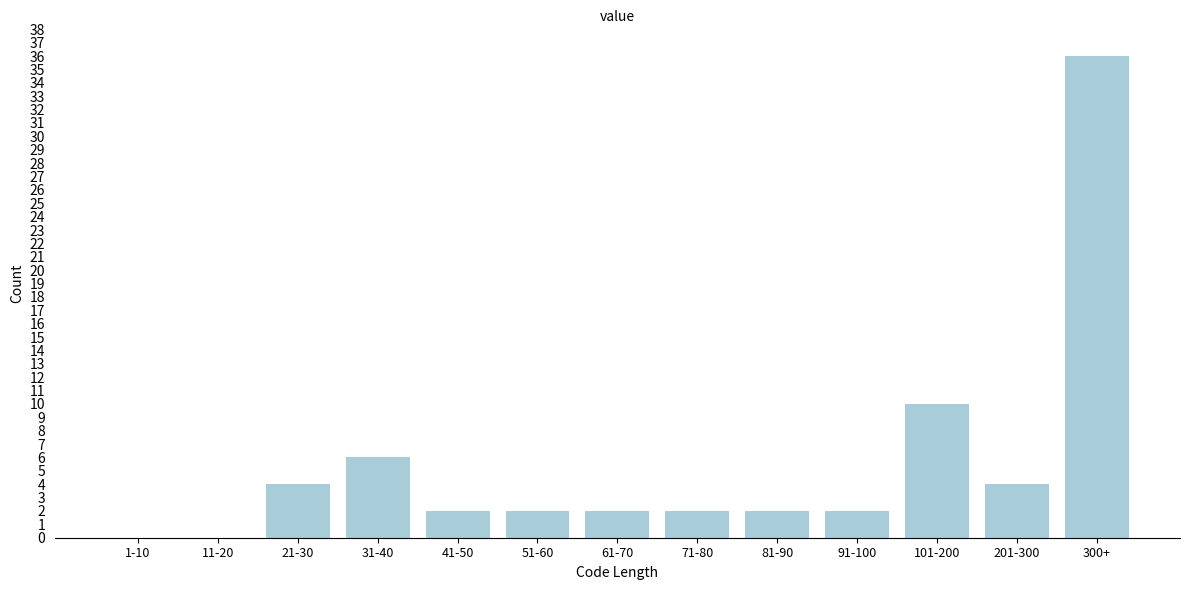

Reading left to right, extract all data points from this chart.

1-10=0	11-20=0	21-30=4	31-40=6	41-50=2	51-60=2	61-70=2	71-80=2	81-90=2	91-100=2	101-200=10	201-300=4	300+=36